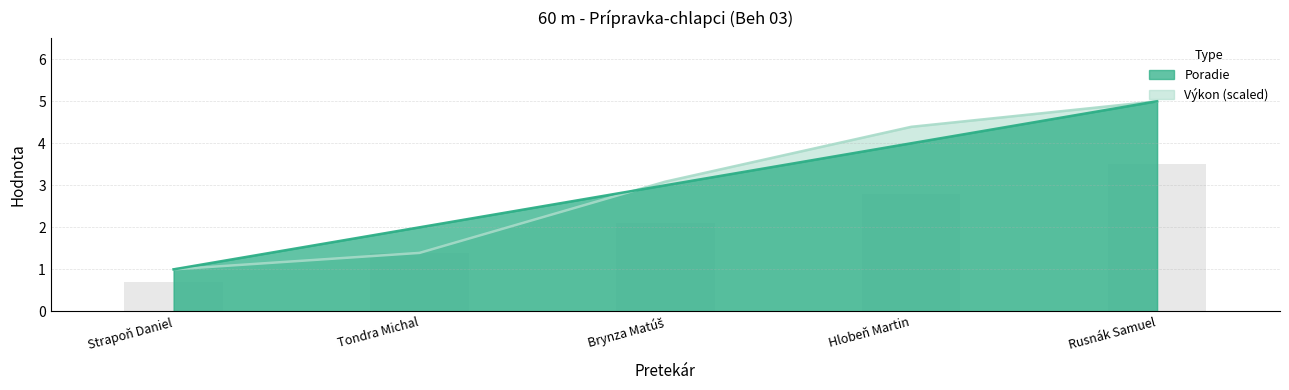

Reading left to right, extract all data points from this chart.

Poradie: Strapoň Daniel=1.0	Tondra Michal=2.0	Brynza Matúš=3.0	Hlobeň Martin=4.0	Rusnák Samuel=5.0
Výkon: Strapoň Daniel=1.0	Tondra Michal=1.4	Brynza Matúš=3.1	Hlobeň Martin=4.4	Rusnák Samuel=5.0